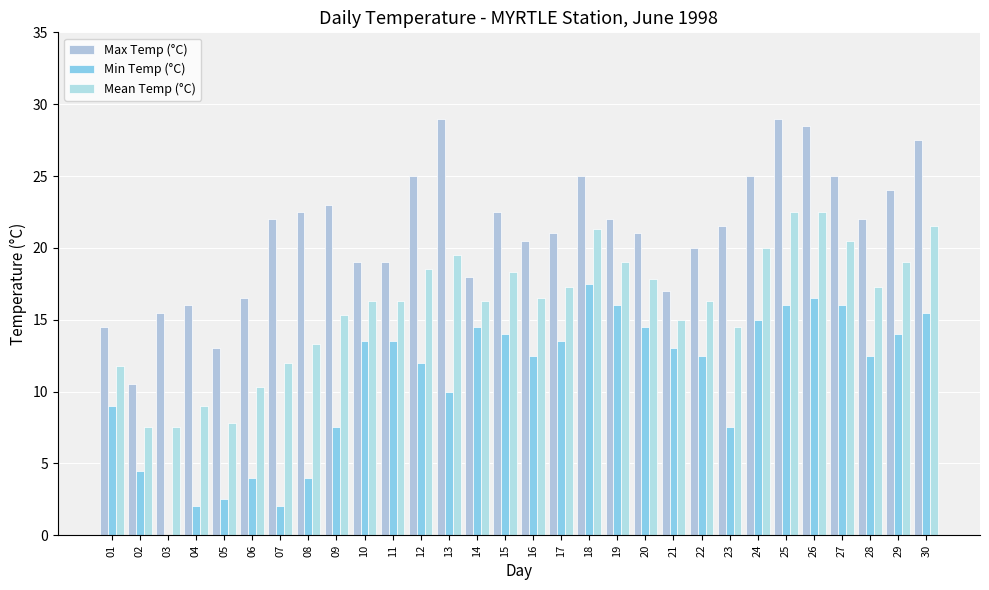

Count the number of categories in the chart.

30